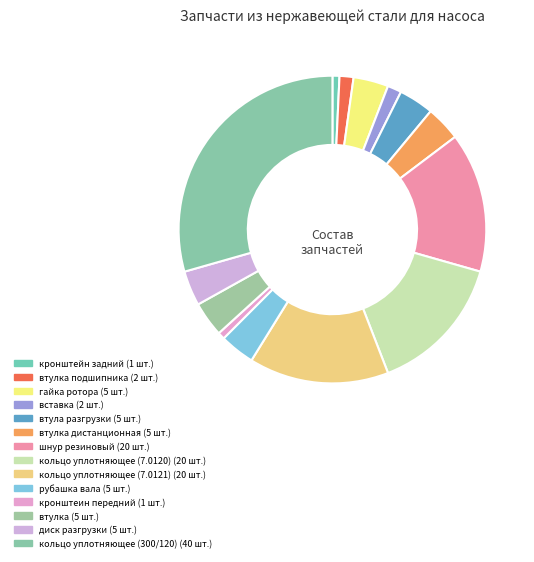

Rank the categories by value from highest to lowest.

кольцо уплотняющее (300/120), шнур резиновый, кольцо уплотняющее (7.0120), кольцо уплотняющее (7.0121), гайка ротора, втула разгрузки, втулка дистанционная, рубашка вала, втулка, диск разгрузки, втулка подшипника, вставка, кронштейн задний, кронштеин передний